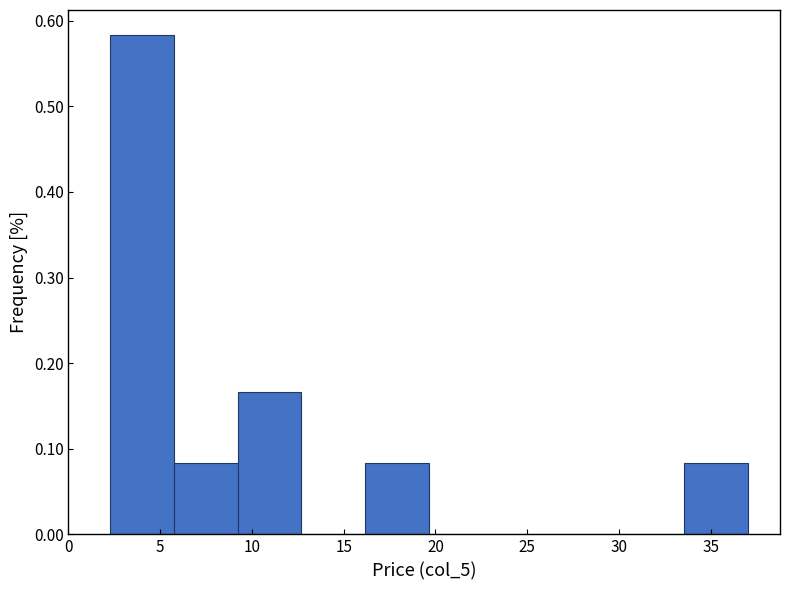

Which range on the x-axis has the tallest bar?

2.5 to 5.5